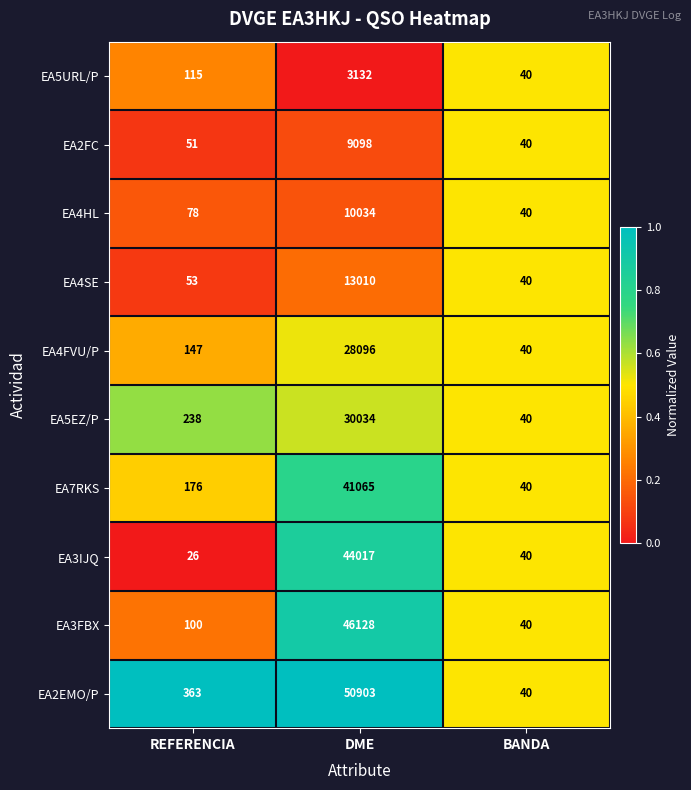

The EA5EZ/P series shows 112 at REFERENCIA. True or false?

False